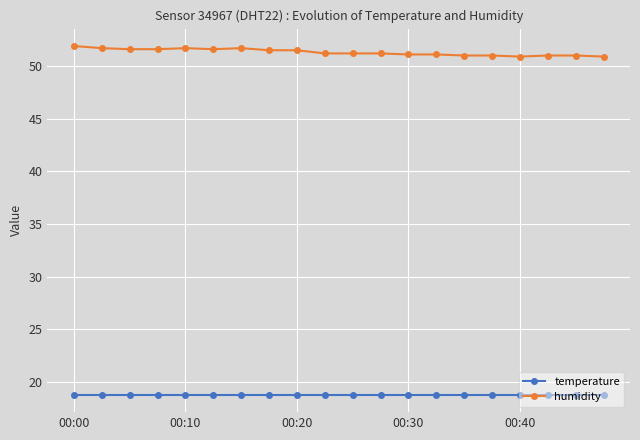

What is the value of the temperature point at the 11th from the left?

18.8